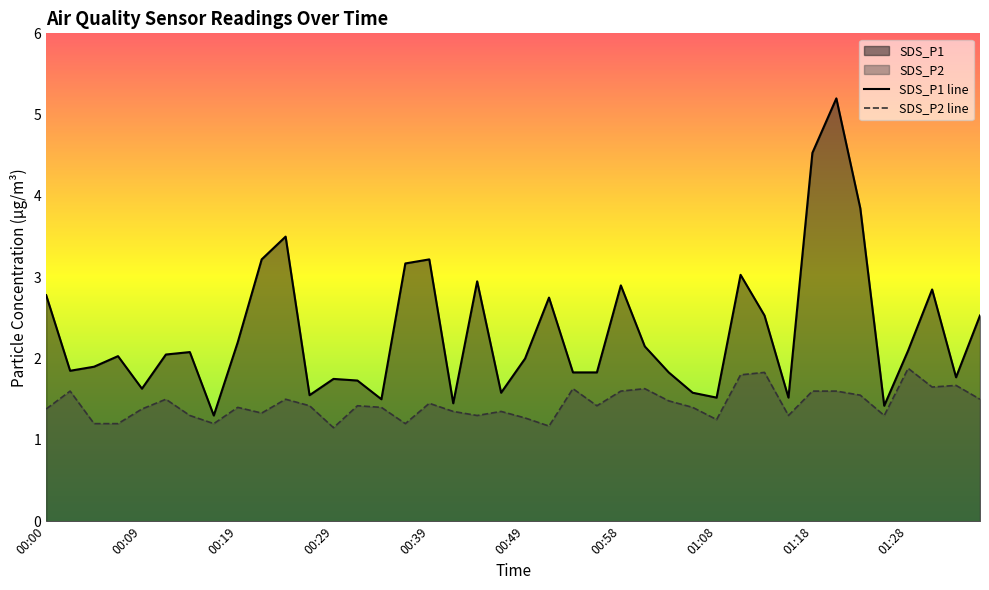

What is the highest value of the SDS_P1 line series?

5.2